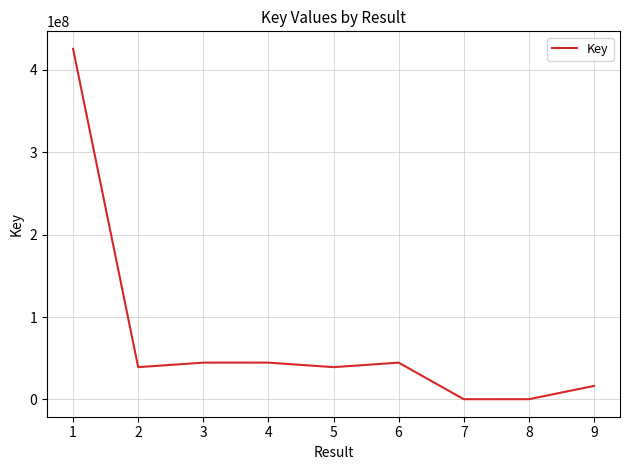

What is the sum of all values?

655198154